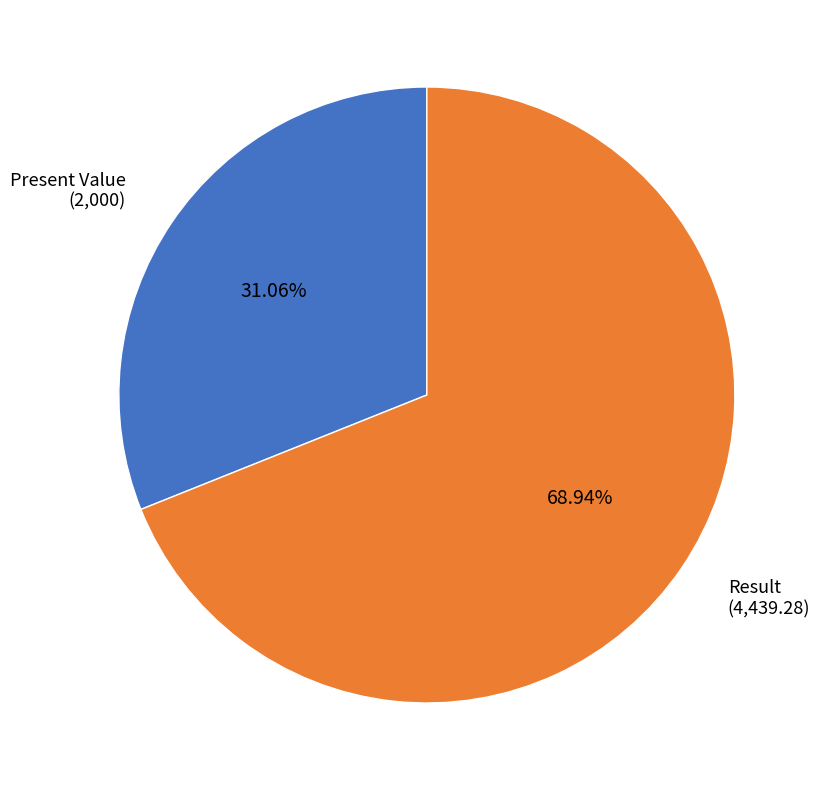

Which category has the biggest portion of the pie?

Result